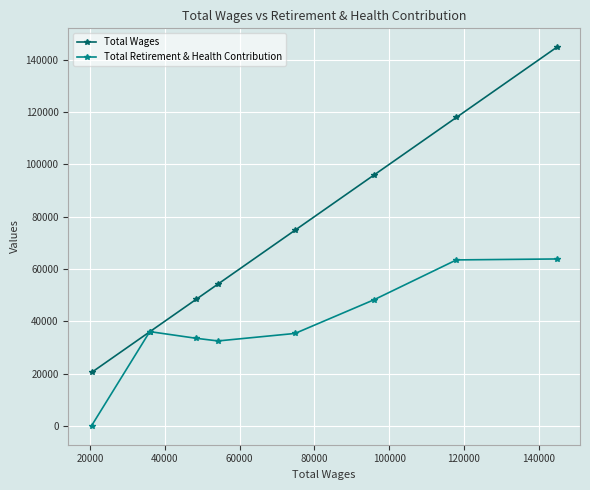

List the series in order of their overall mean, lowest first.

Total Retirement & Health Contribution, Total Wages